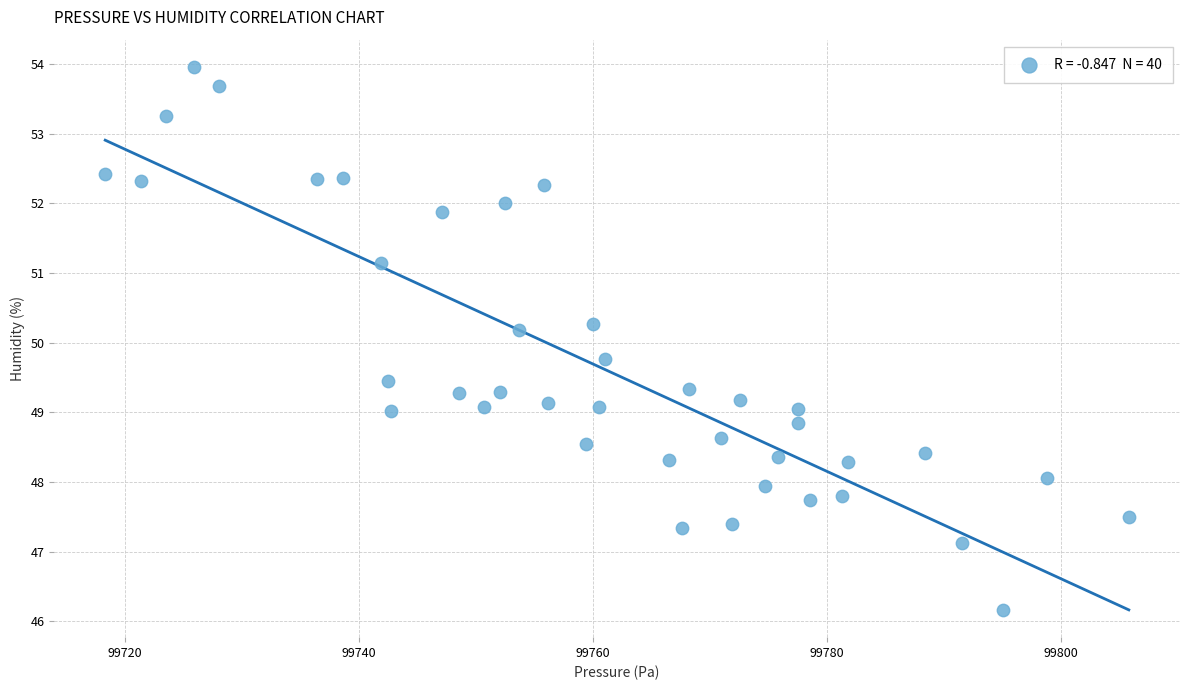

What is the range of Y values (max minus min)?

7.8